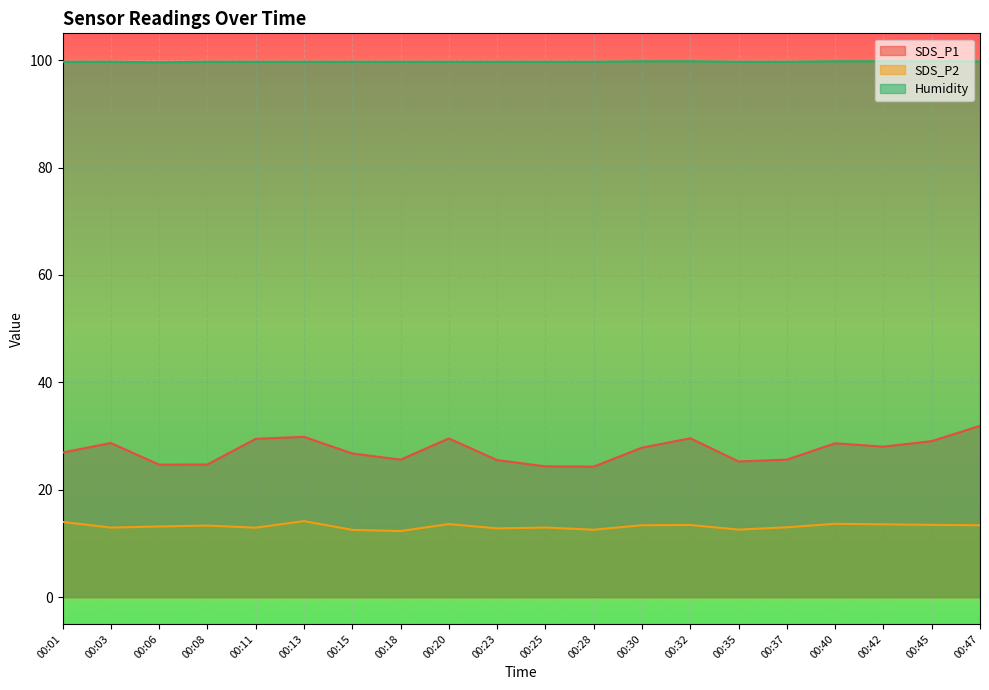

What is the average value of the SDS_P2 series?

13.2